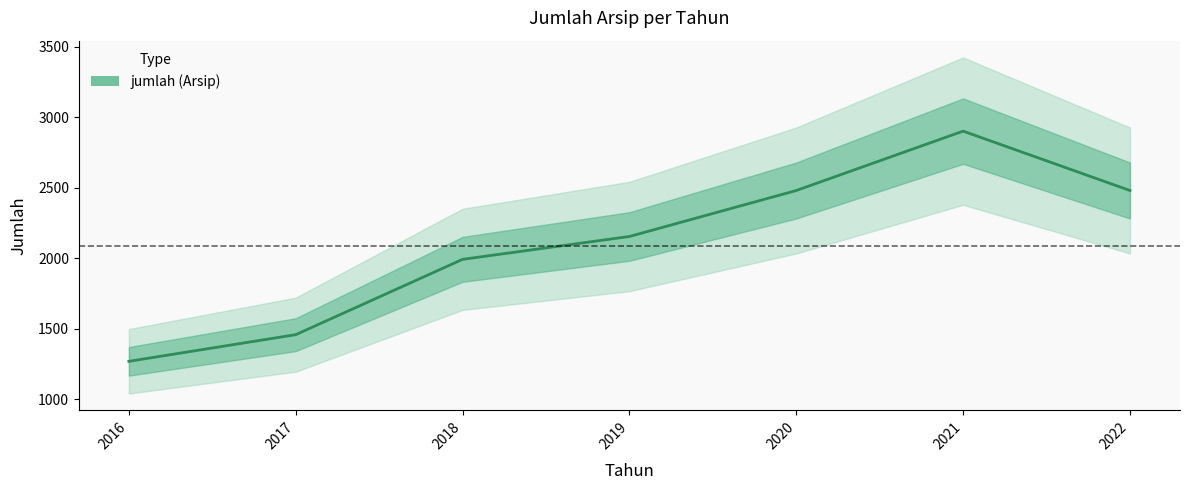

List the labels in order of value, largest first.

2021, 2020, 2022, 2019, 2018, 2017, 2016